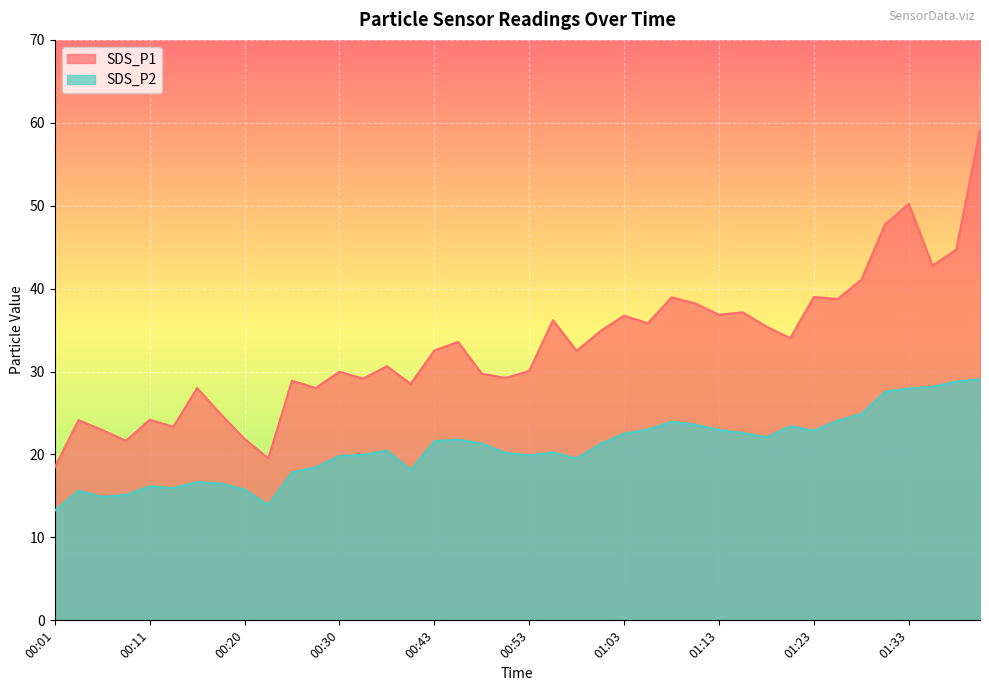

True or false: SDS_P1 has a value of 85.0 at 01:31.

False